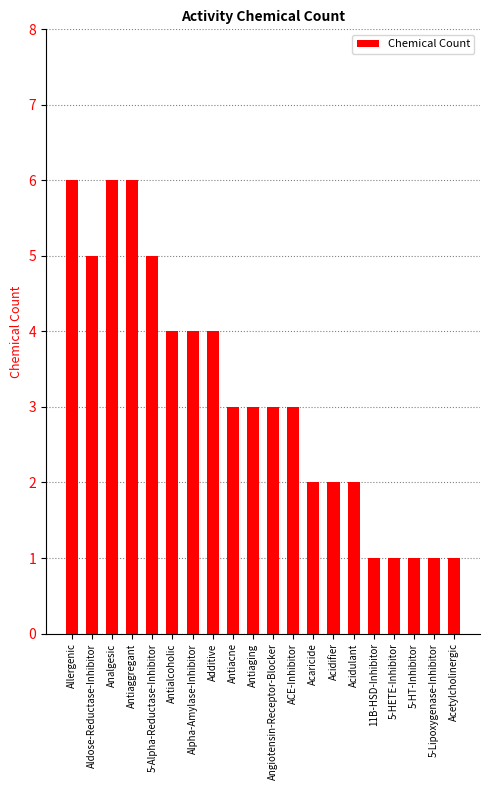

Count the number of categories in the chart.

20